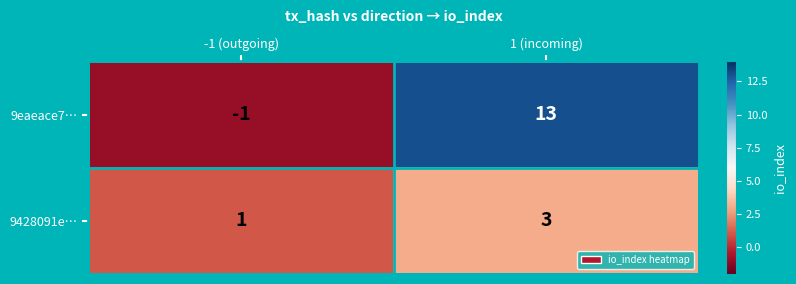

Reading left to right, what are all the values shown in this chart?

9eaeace7…: -1	13
9428091e…: 1	3